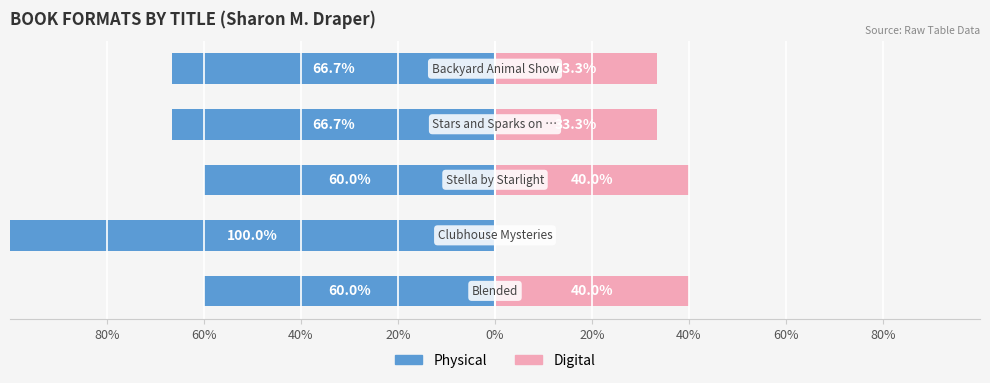

Reading left to right, extract all data points from this chart.

Physical: 80%=-60.0	60%=-100.0	40%=-60.0	20%=-66.7	0%=-66.7
Digital: 80%=40.0	60%=0.0	40%=40.0	20%=33.3	0%=33.3